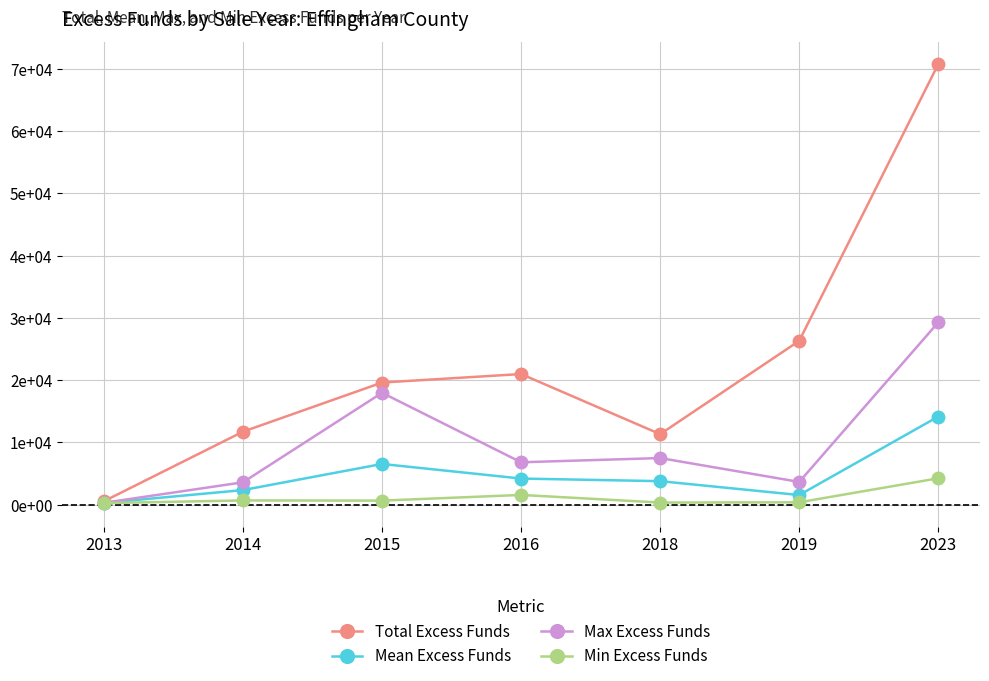

Is it true that Mean Excess Funds equals 8581.6 at 2015?

False